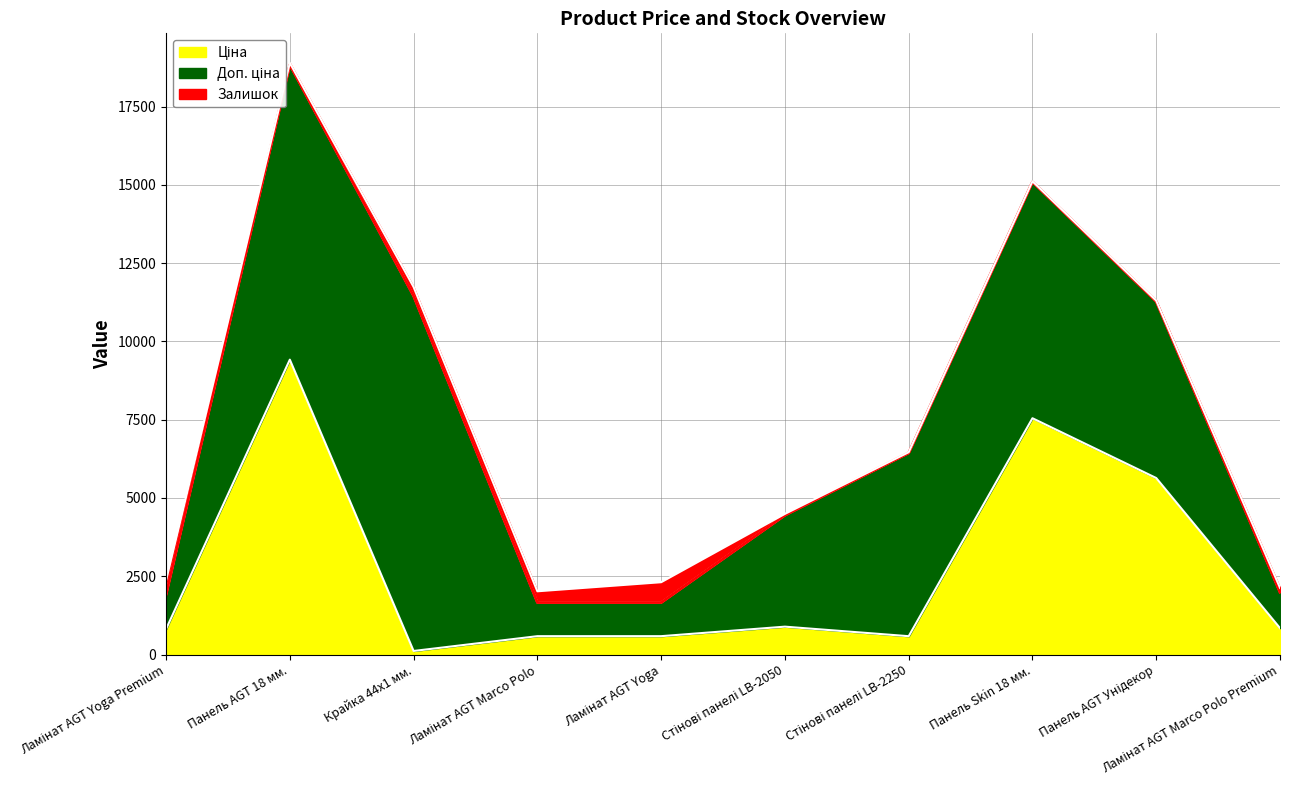

Which has a higher value, Стінові панелі LB-2250 or Панель AGT Унідекор?

Панель AGT Унідекор